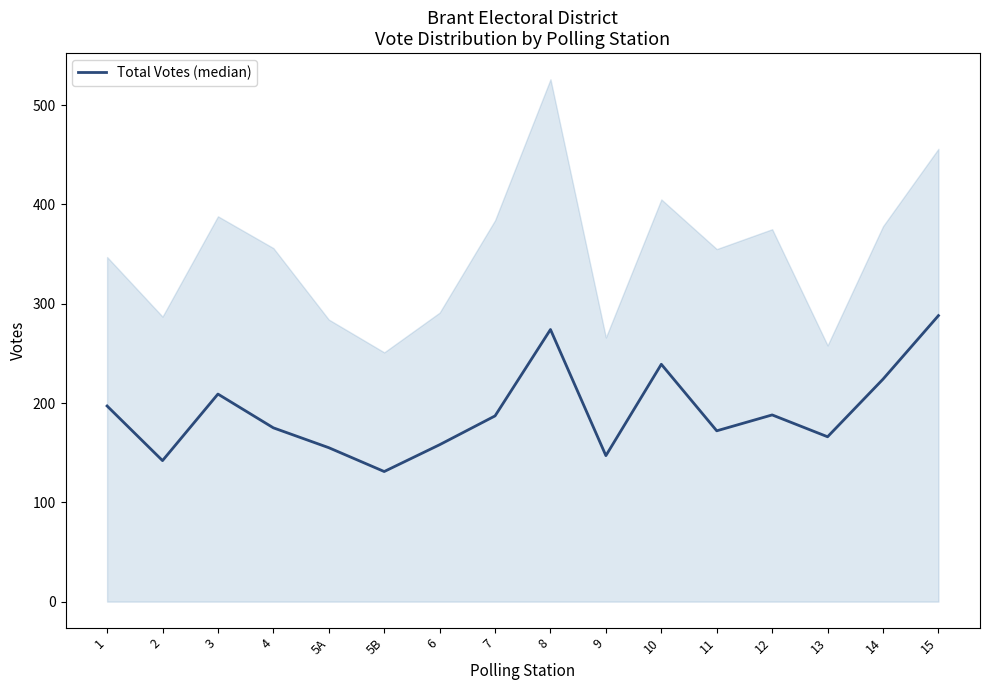

What is the value of the 14th point from the left?

166